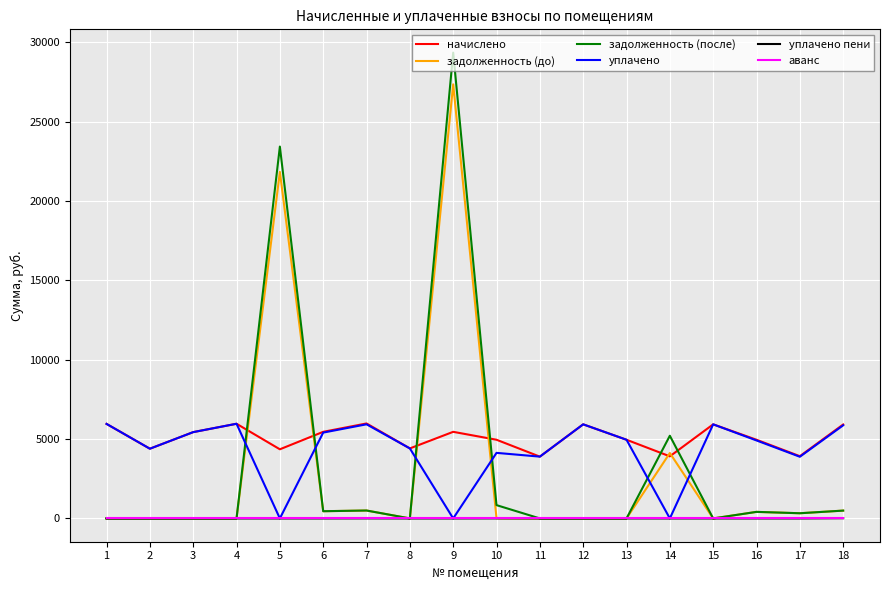

True or false: начислено and уплачено пени intersect in this chart.

False